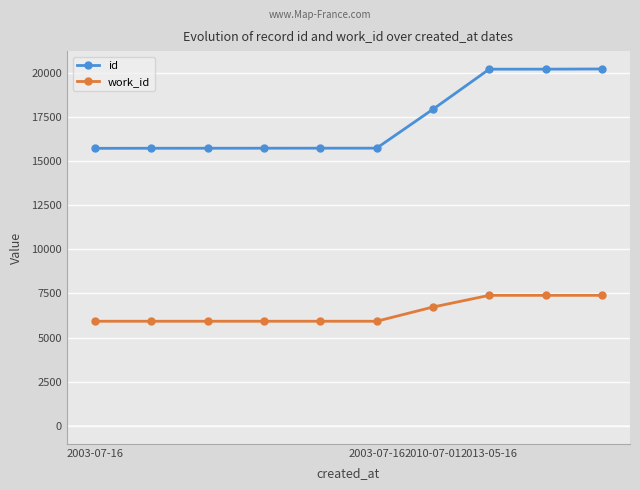

What is the value of the work_id point at the 7th from the left?

6729